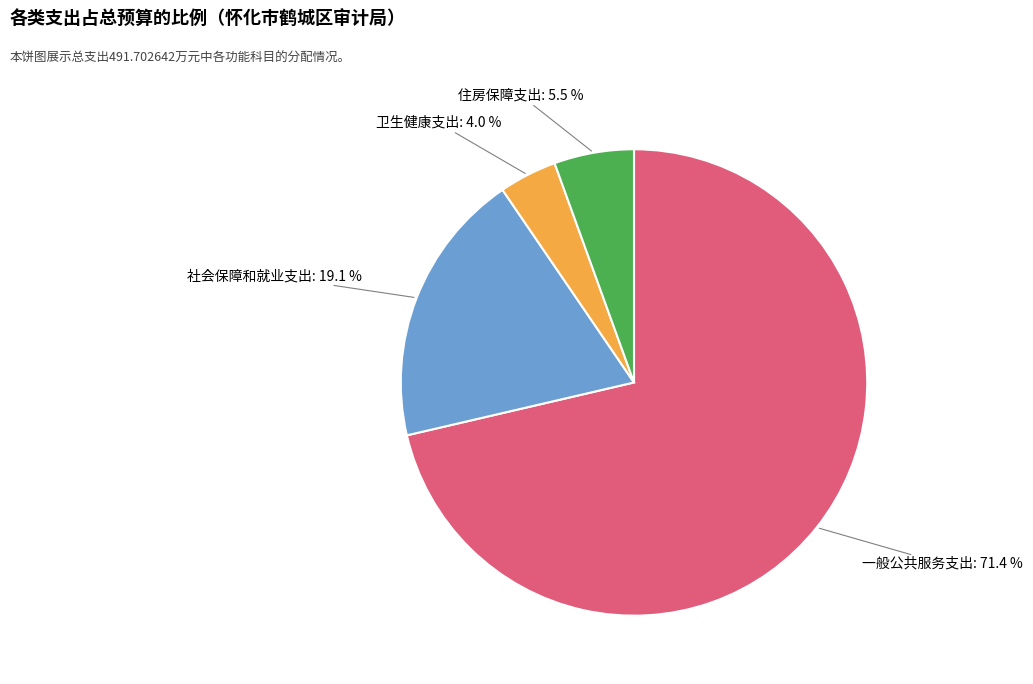

Is there a majority slice in this chart?

Yes